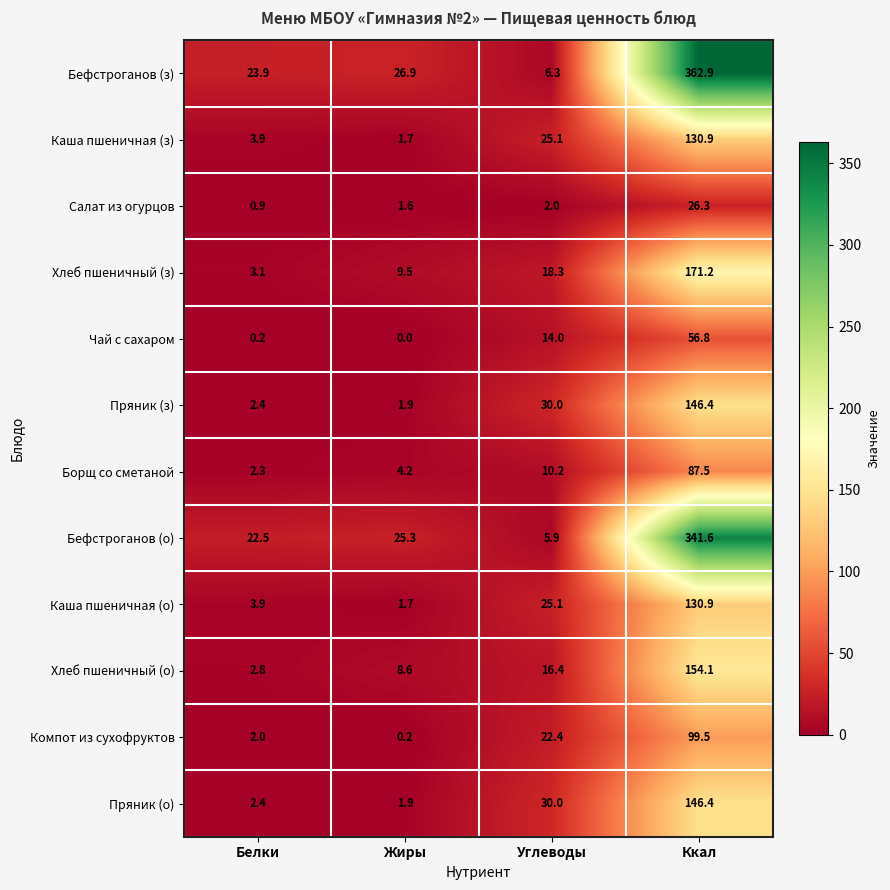

Read the Салат из огурцов value at Углеводы.

2.0